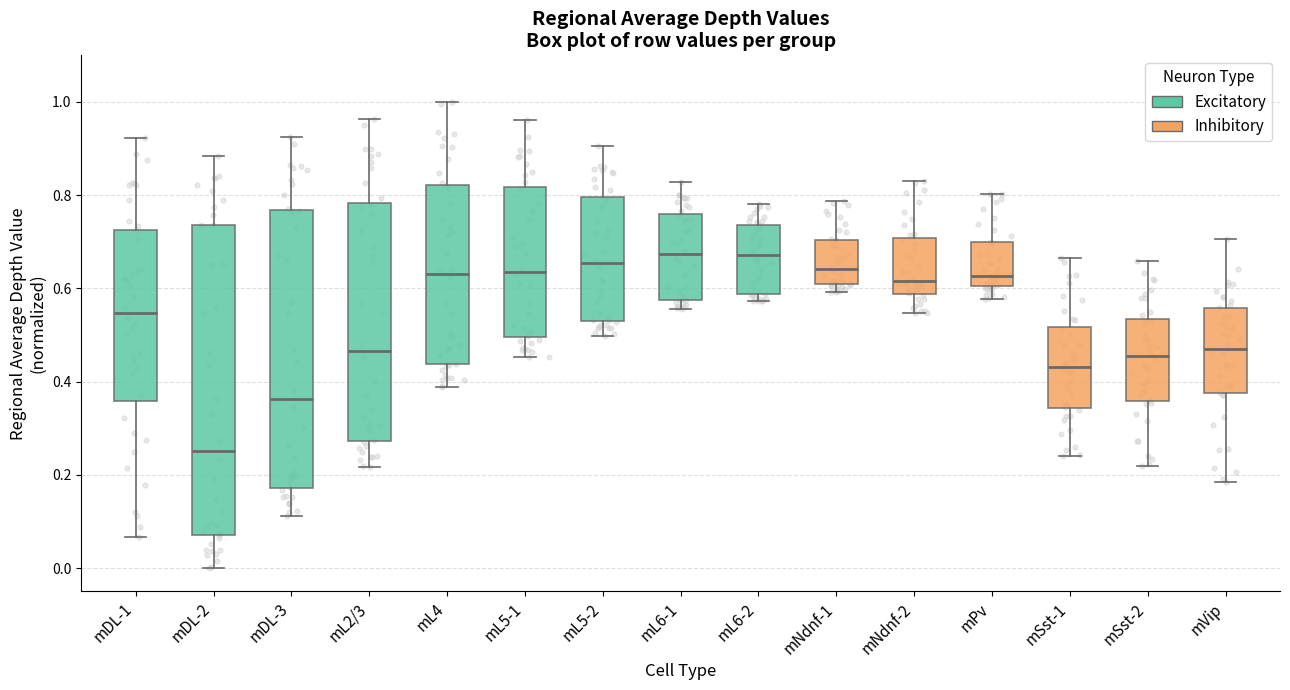

Which box has the lowest median line?

mDL-2